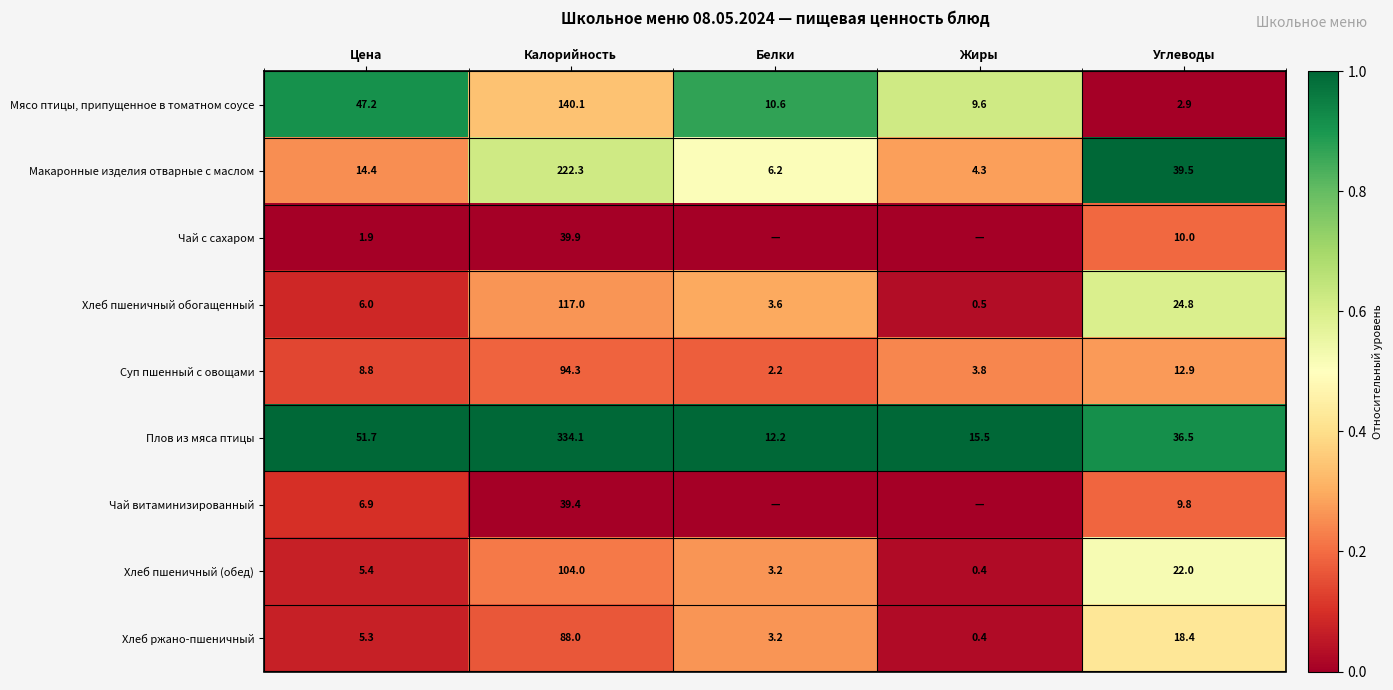

What is the difference between the highest and lowest values at Углеводы?

36.6